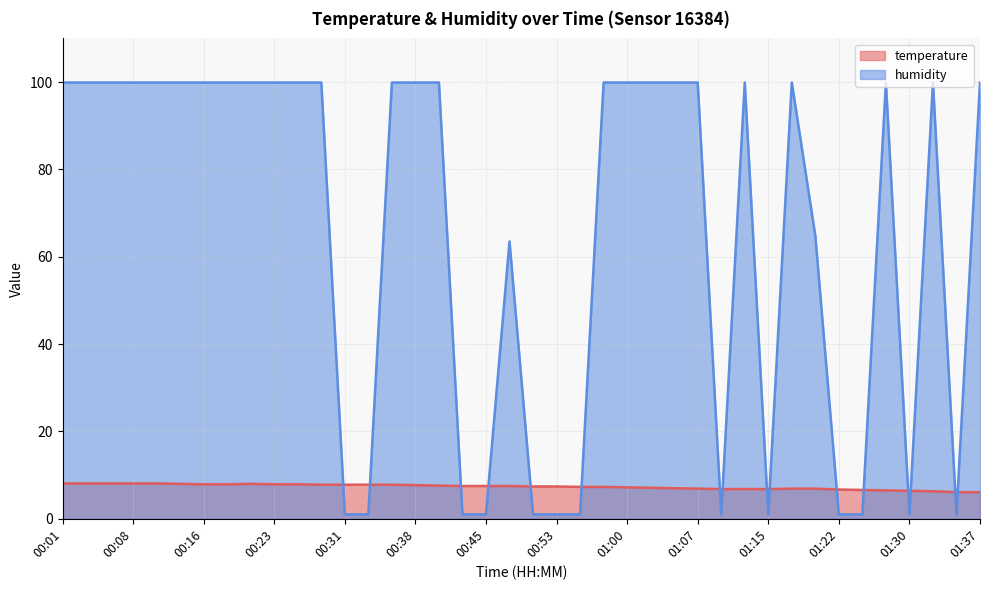

What is the label of the 22nd point from the left?

00:53